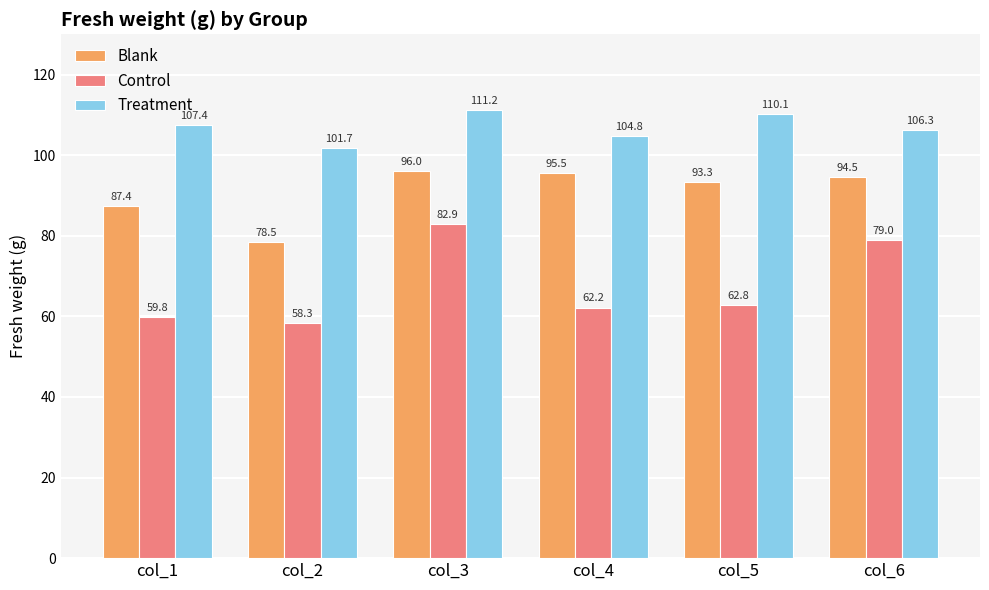

What is the spread (max minus min) of values at col_3?

28.3